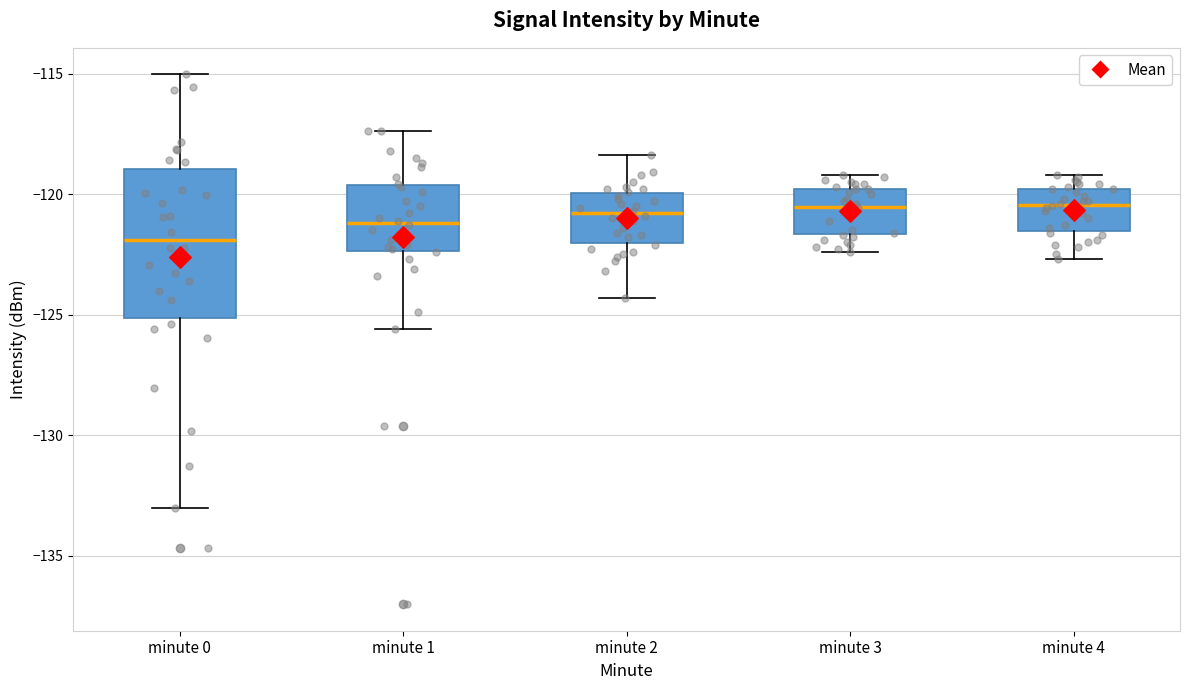

Reading left to right, read every box against the y-axis: the position of its median line, the range the box covers, and the ends of its whiskers. The values are not printed on the chart, so give them approximately, as read against the axis.

minute 0: median -122.0, box -125.0 to -119.0, whiskers -133.0 to -115.0
minute 1: median -121.0, box -122.5 to -119.5, whiskers -125.5 to -117.5
minute 2: median -121.0, box -122.0 to -120.0, whiskers -124.5 to -118.5
minute 3: median -120.5, box -121.5 to -120.0, whiskers -122.5 to -119.0
minute 4: median -120.5, box -121.5 to -120.0, whiskers -122.5 to -119.0